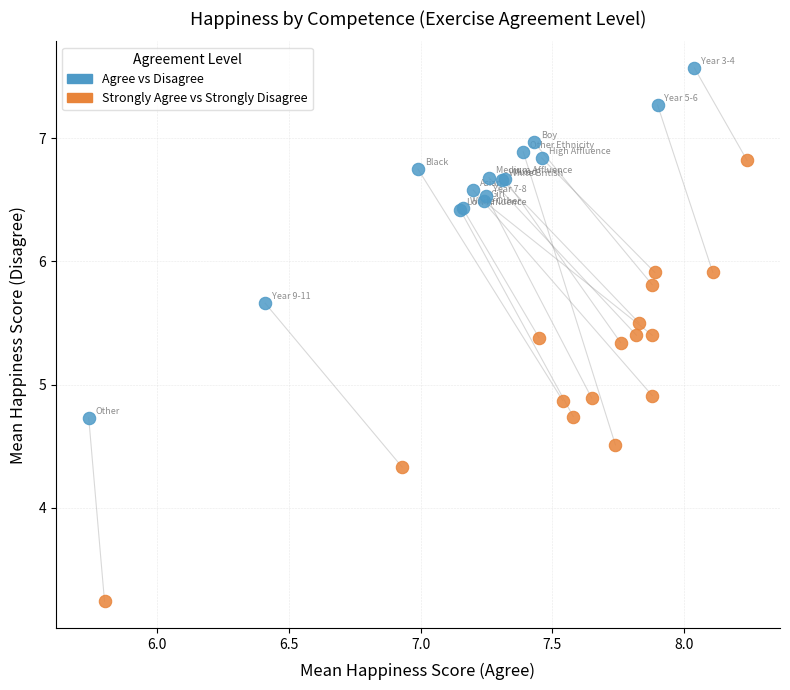

Which series has the widest spread of Y values?

Strongly Agree vs Strongly Disagree